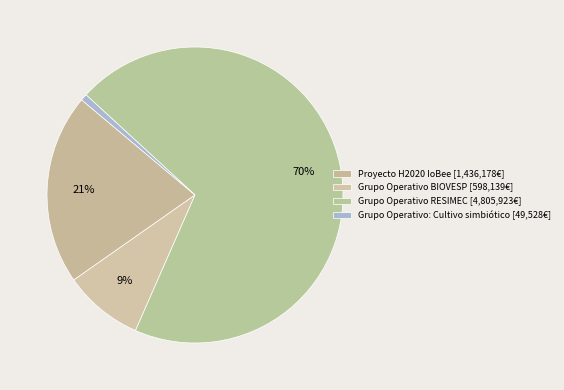

Is there any slice that represents more than half of the pie?

Yes